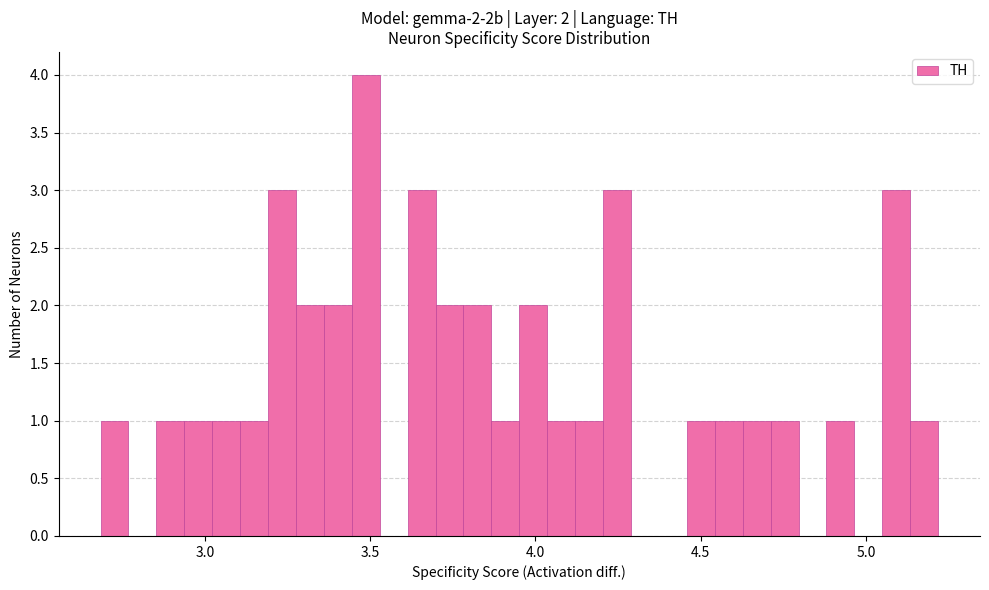

Around what value on the x-axis is the tallest bar? Give the approximate position of its centre, as read against the axis.

3.50